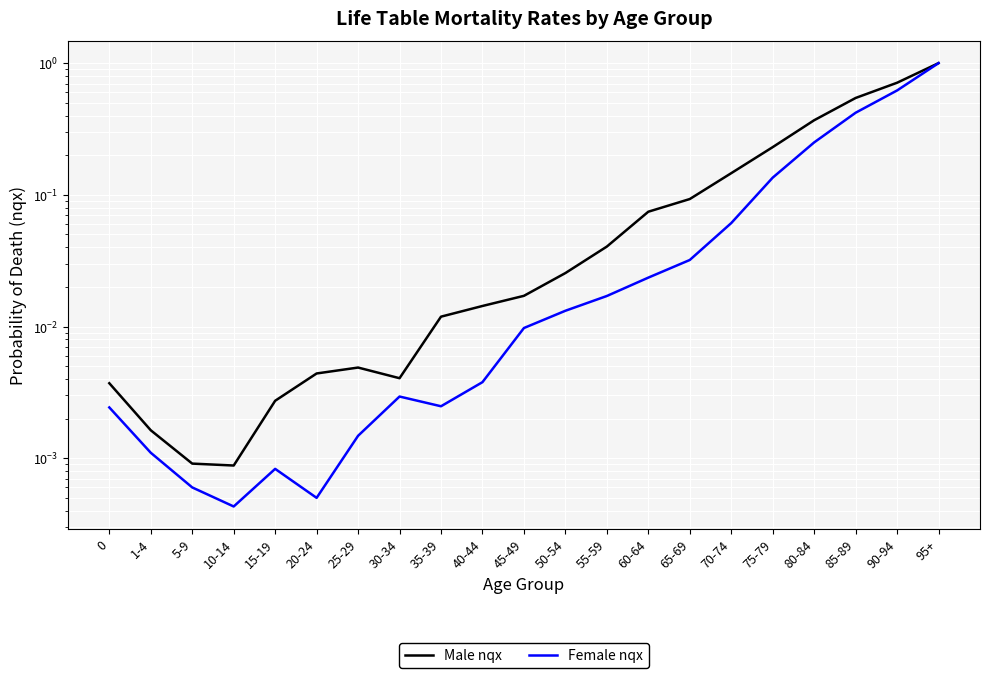

At which label does Female nqx reach its minimum?

10-14